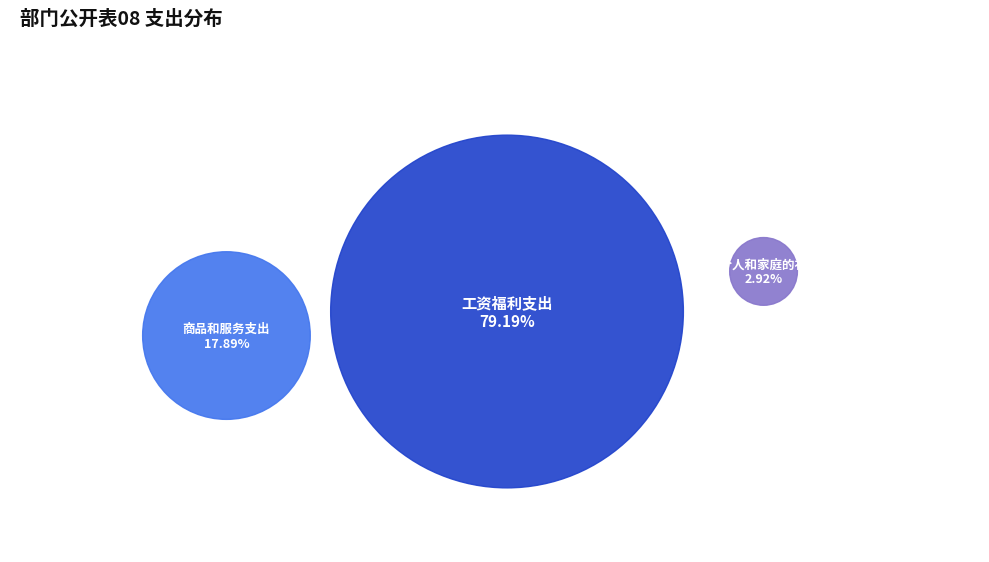

What is the ratio of the value at 对个人和家庭的补助 to the value at 商品和服务支出?

0.2